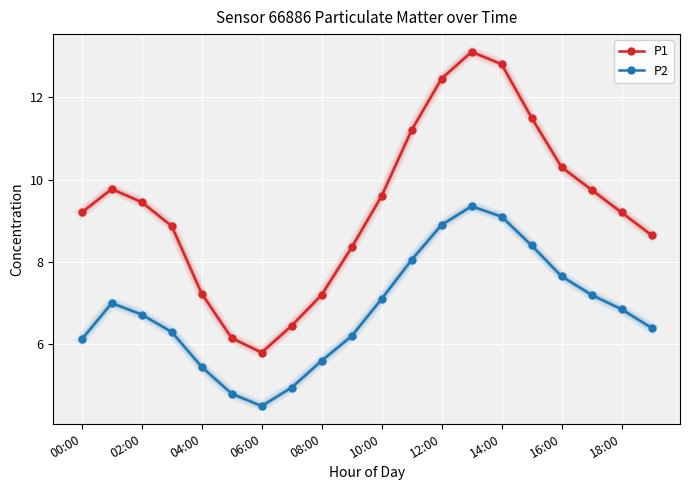

How many lines are shown in the chart?

2